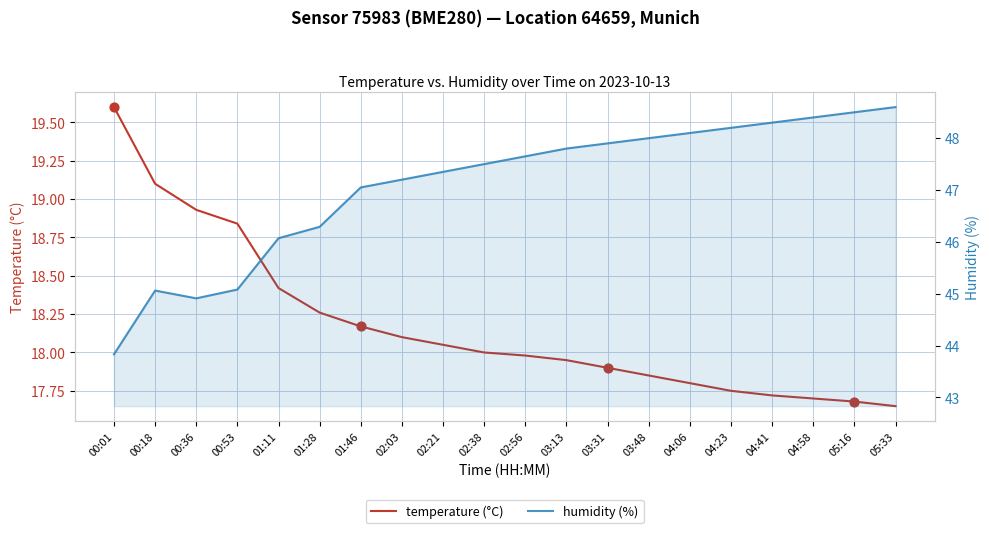

Which series contains the lowest Y value?

temperature